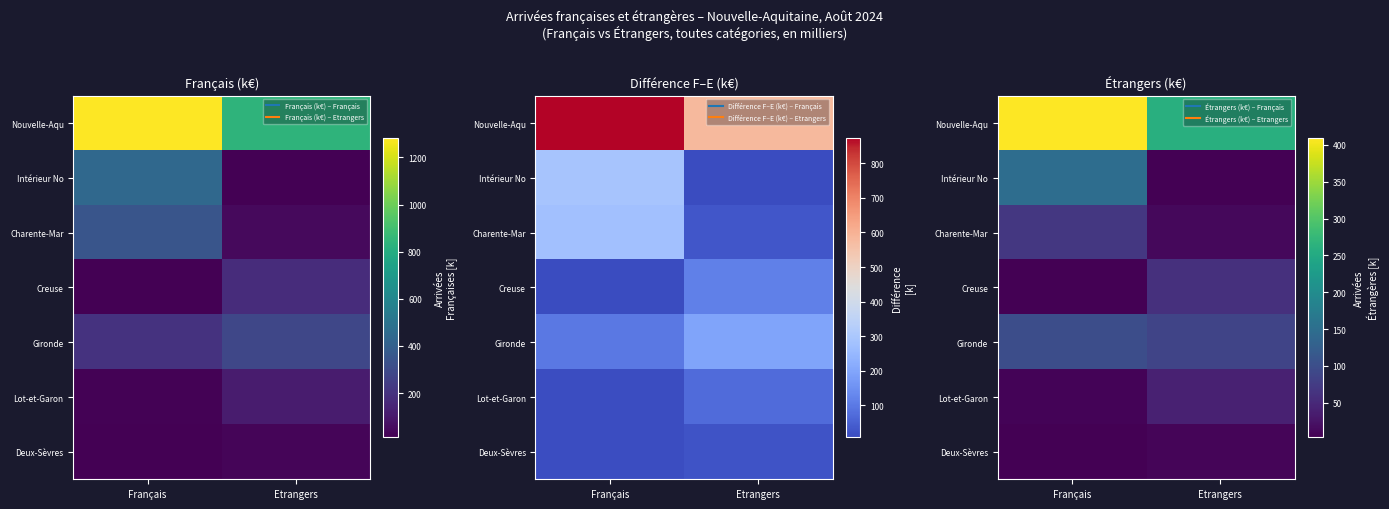

Which series has the widest spread of values?

Nouvelle-Aqu